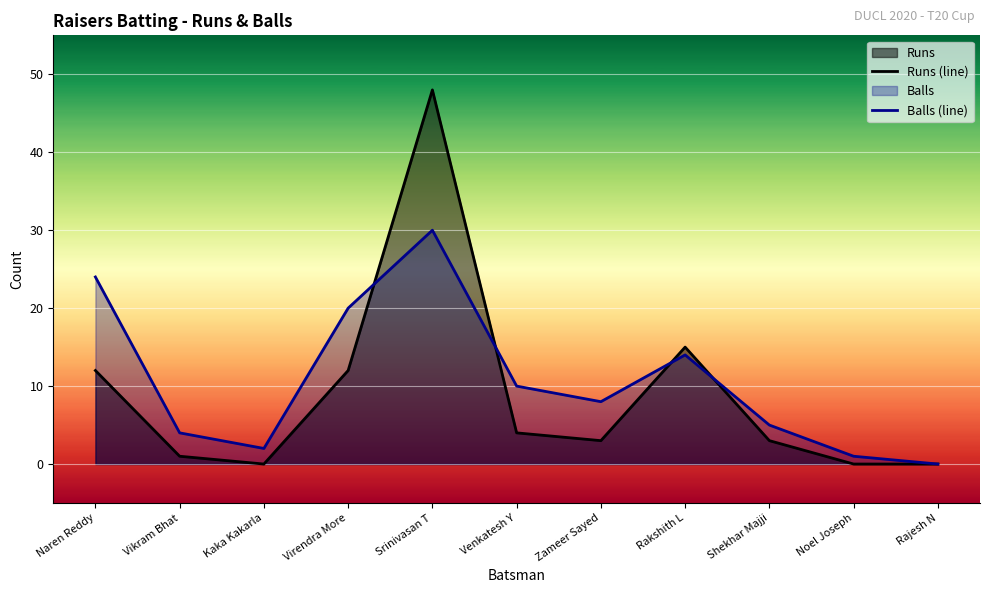

At which category does Runs (line) reach its first local valley?

Kaka Kakarla